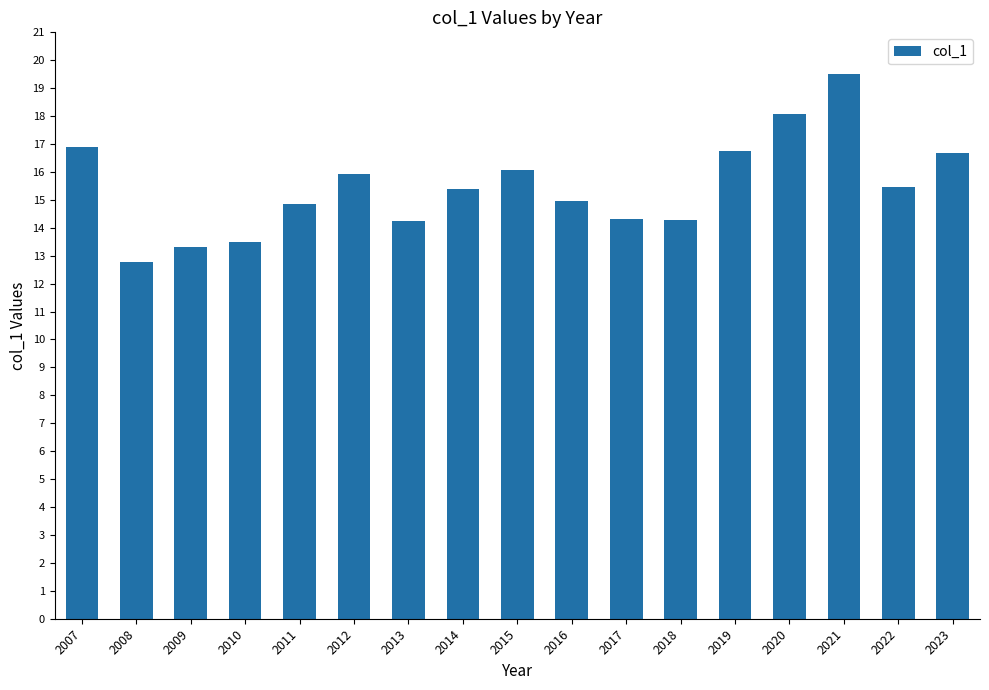

What is the average value?

15.5